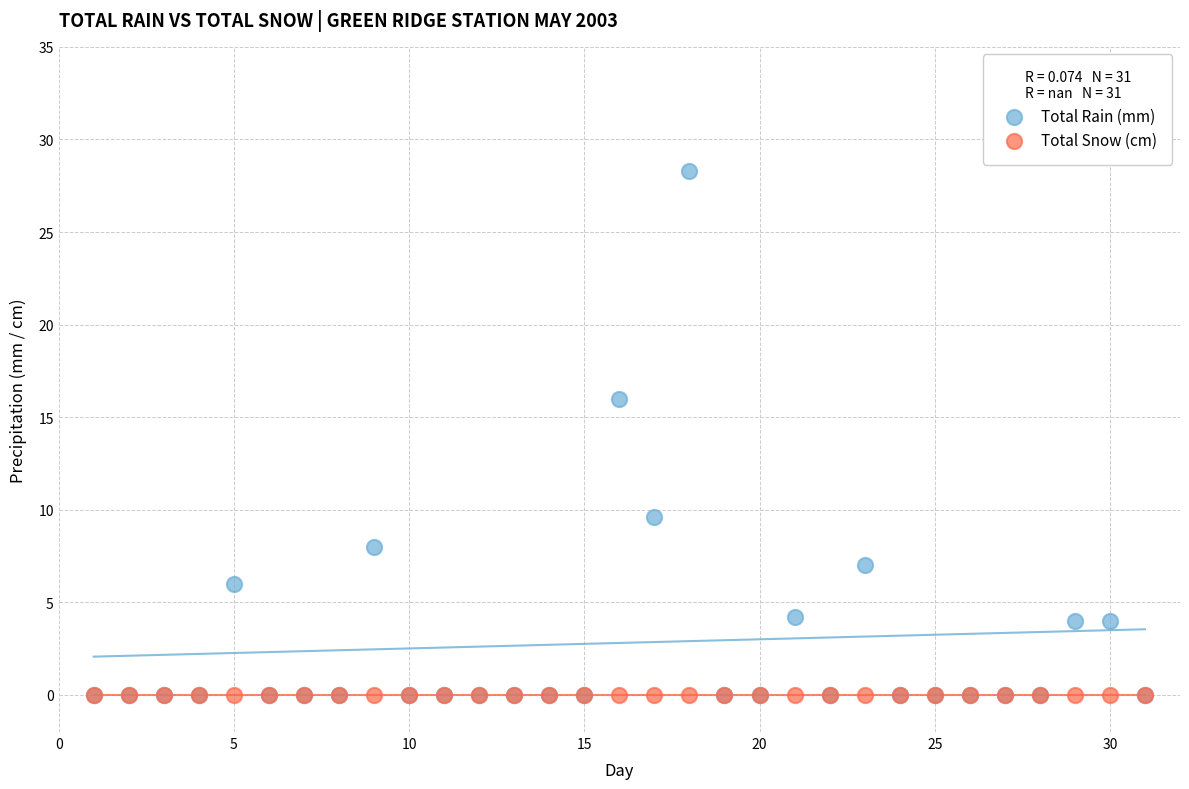

In the Total Rain (mm) series, what Y value is closest to 14?

16.0